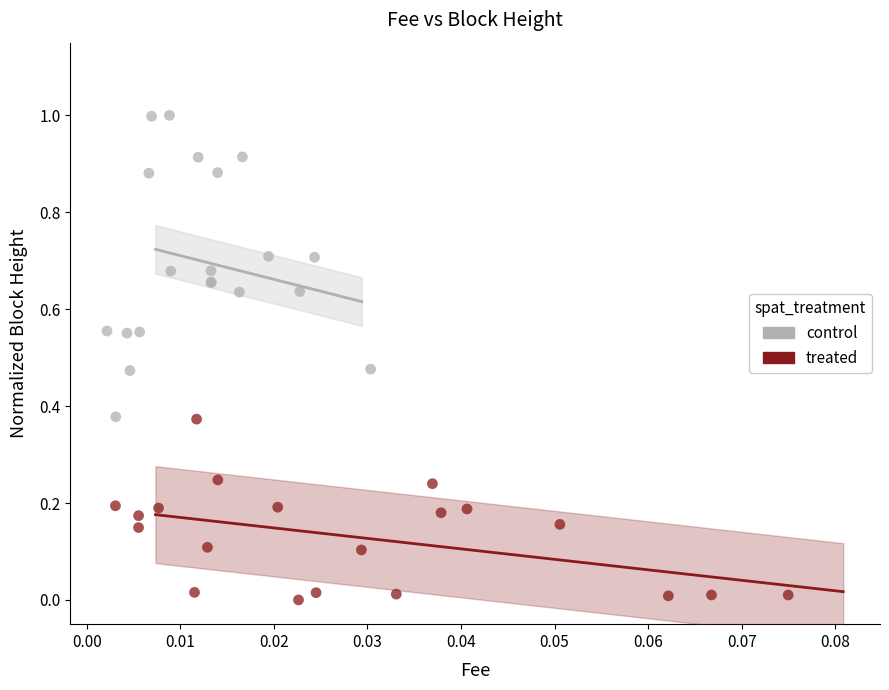

Which series reaches the maximum Y coordinate?

control